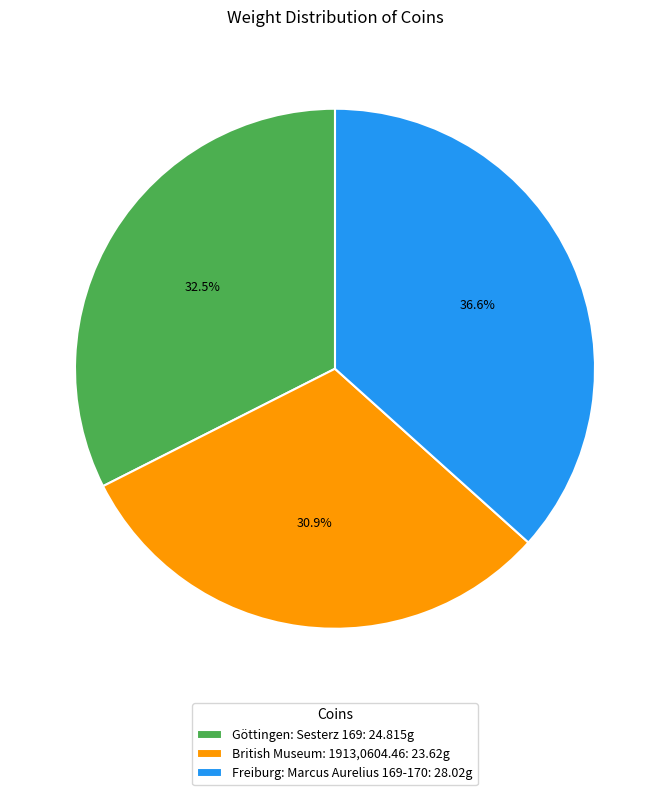

How many segments does this pie chart have?

3